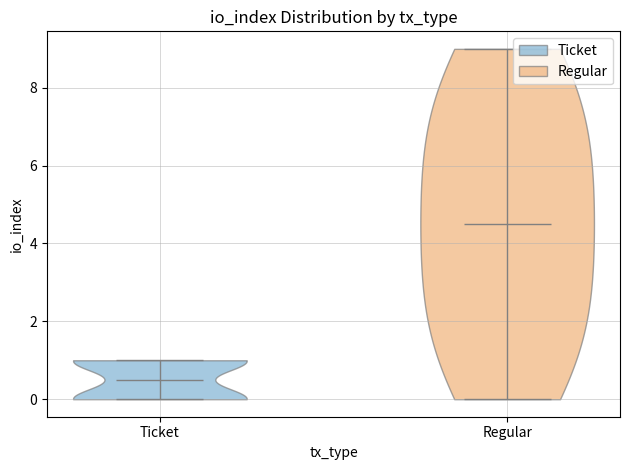

Which violin has the lowest median line?

Ticket